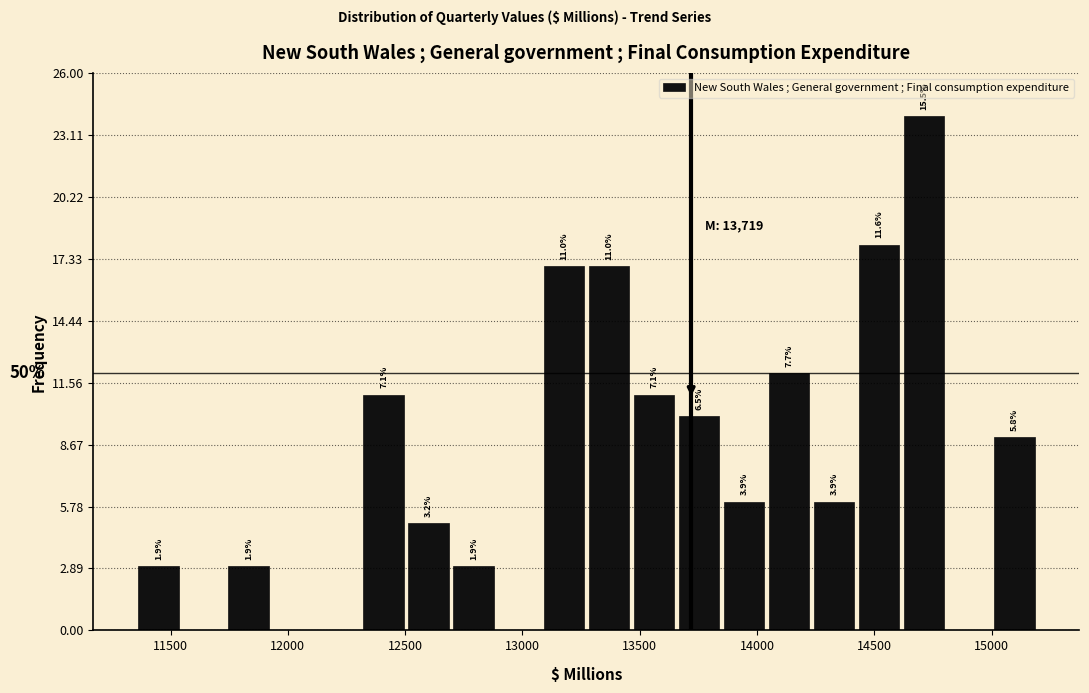

Read against the x-axis, roughly where is the centre of the tallest bar?

14700